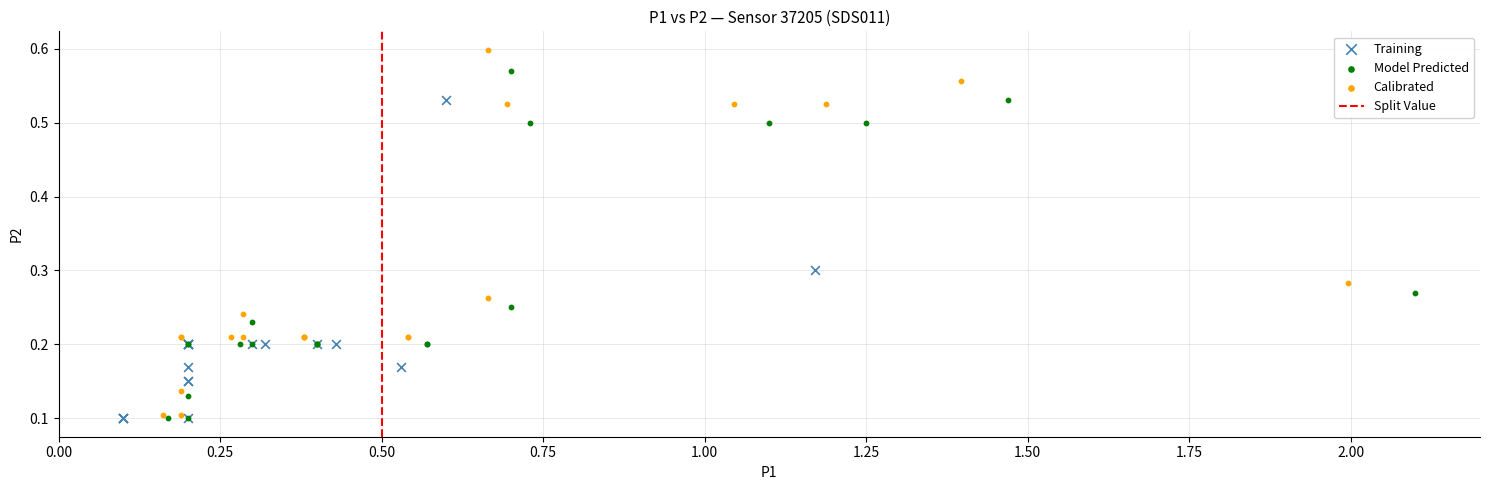

Which series reaches the maximum Y coordinate?

Calibrated